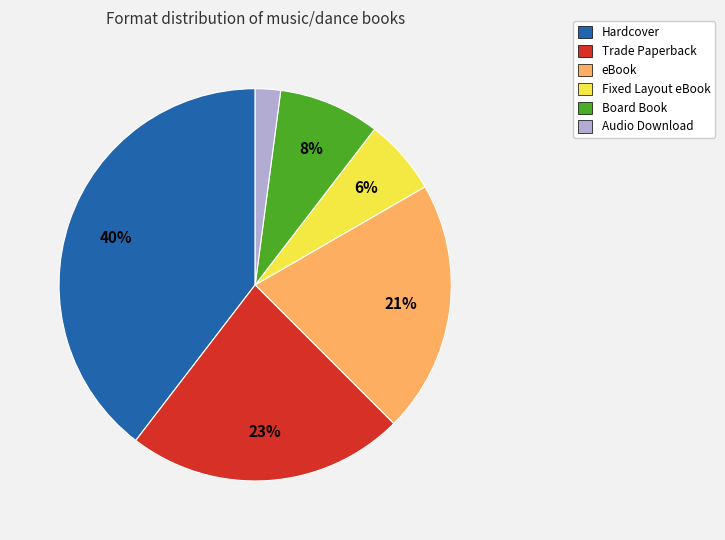

Is the sum of eBook and Hardcover greater than half?

Yes